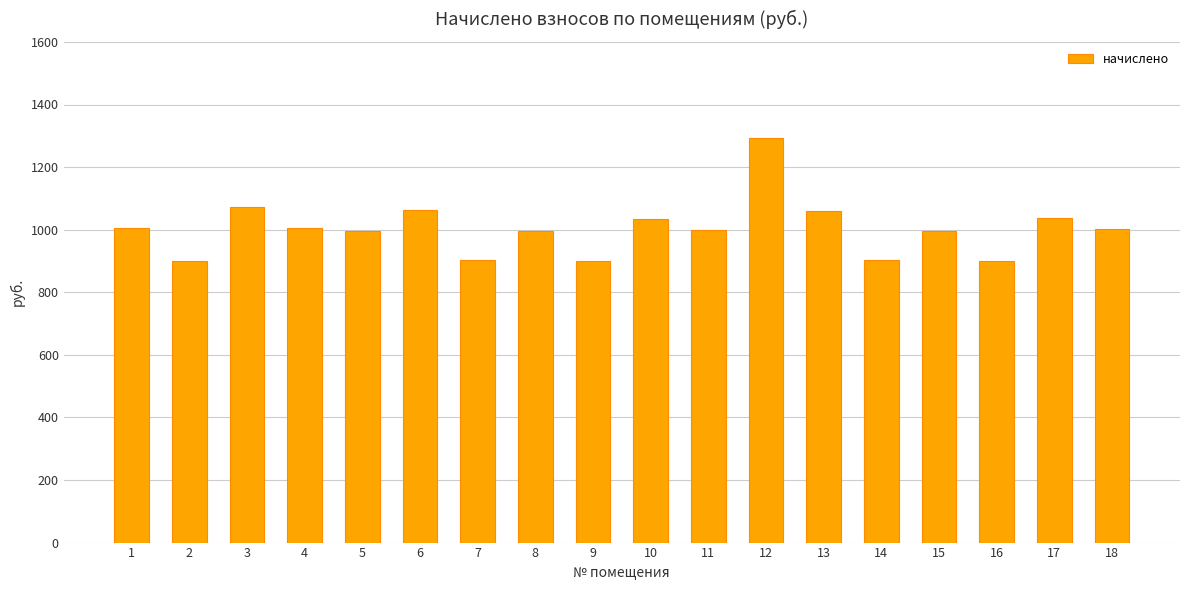

What is the change in value from 3 to 13?

-12.4